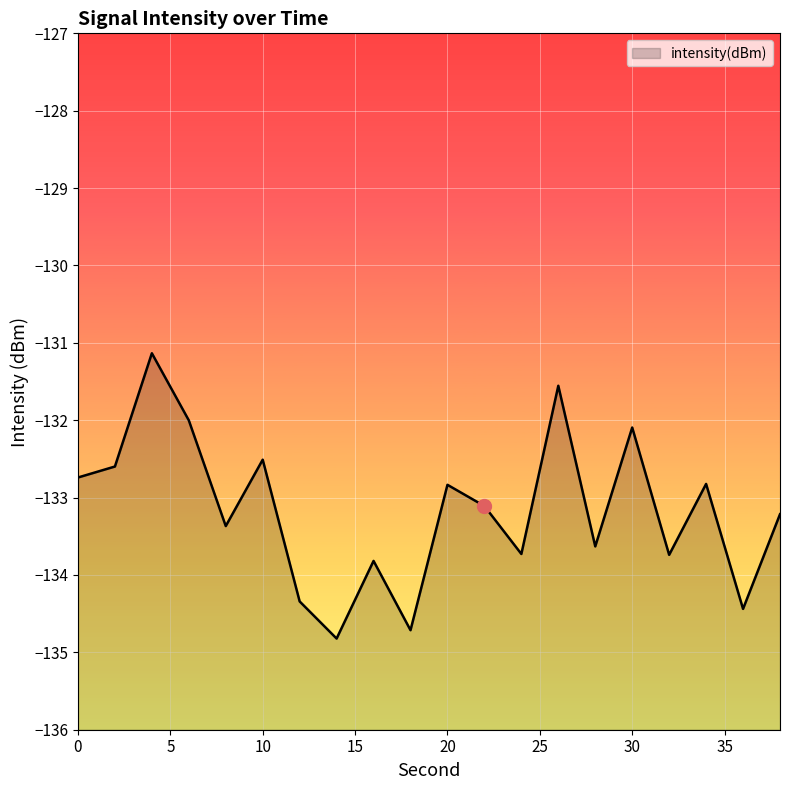

Read the value at 34.

-132.8